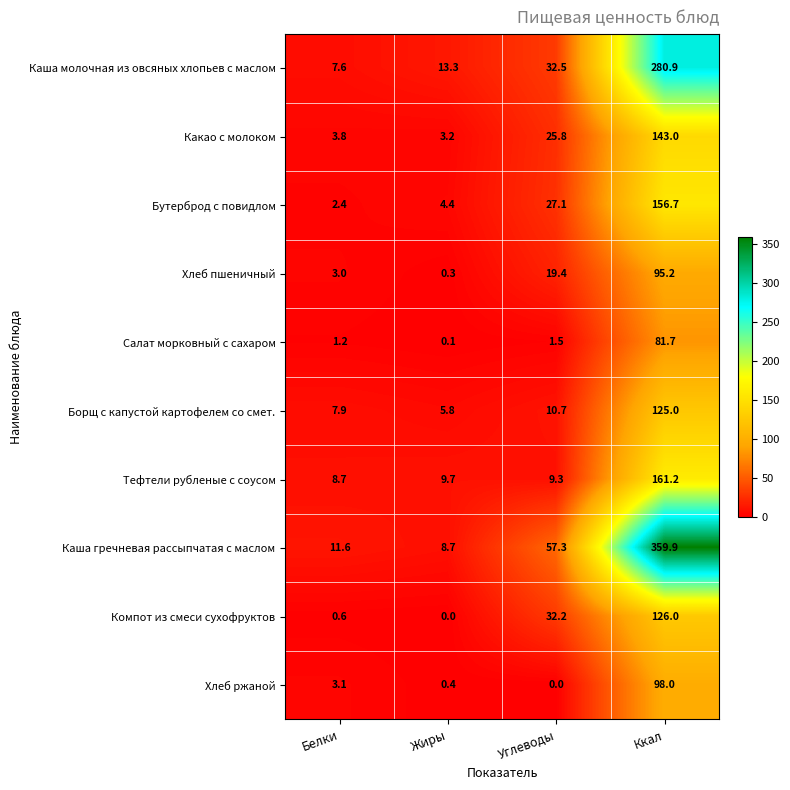

What value does the Каша гречневая рассыпчатая с маслом series have at Углеводы?

57.3